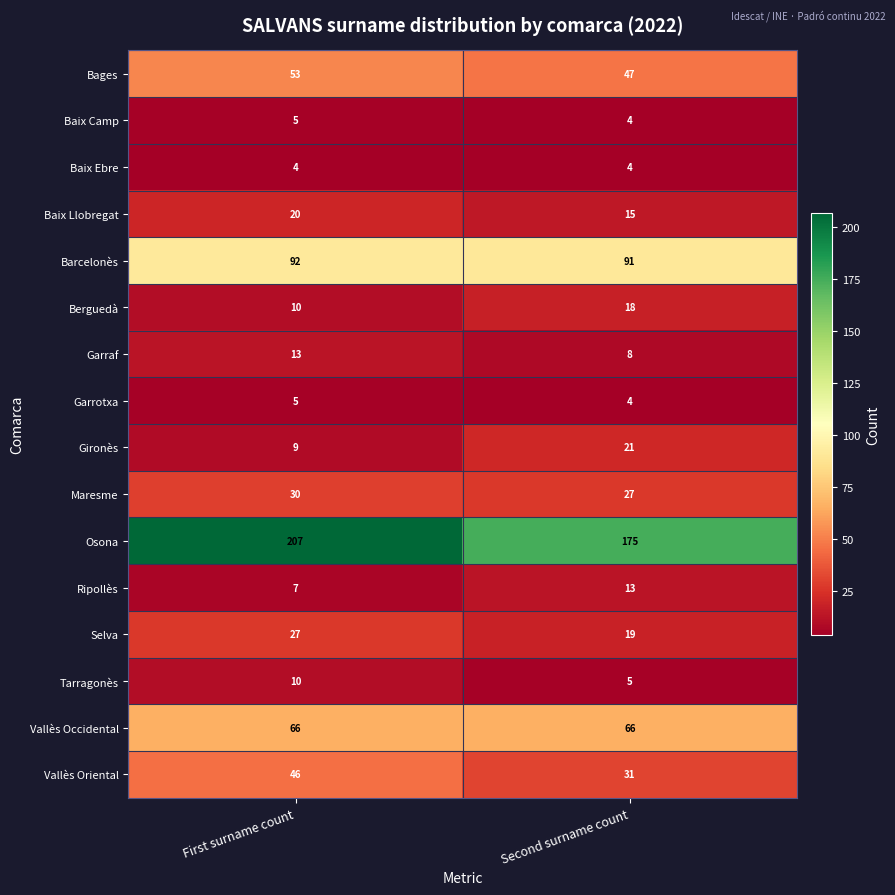

List the labels in order of Garraf value, smallest first.

Second surname count, First surname count